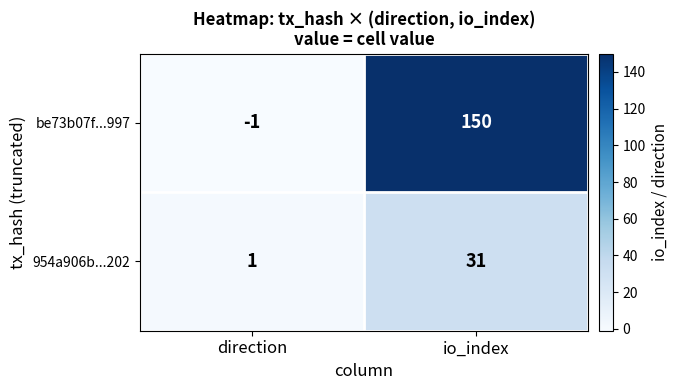

Which series has the largest total across all categories?

be73b07f...997